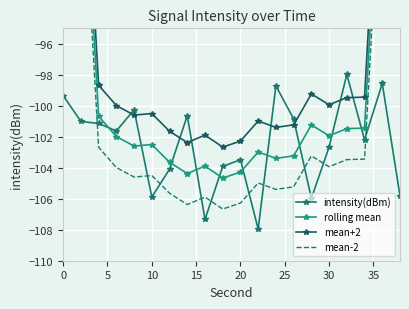

True or false: intensity(dBm) has more than 2 interior local peaks.

True